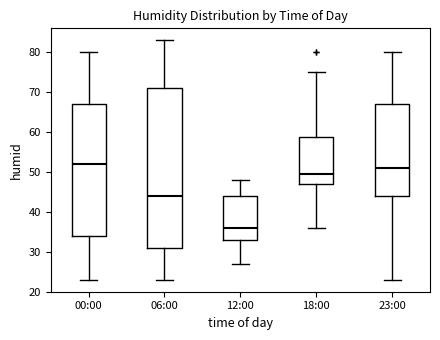

Comparing the boxes themselves (not the whiskers), which one is the tallest?

06:00